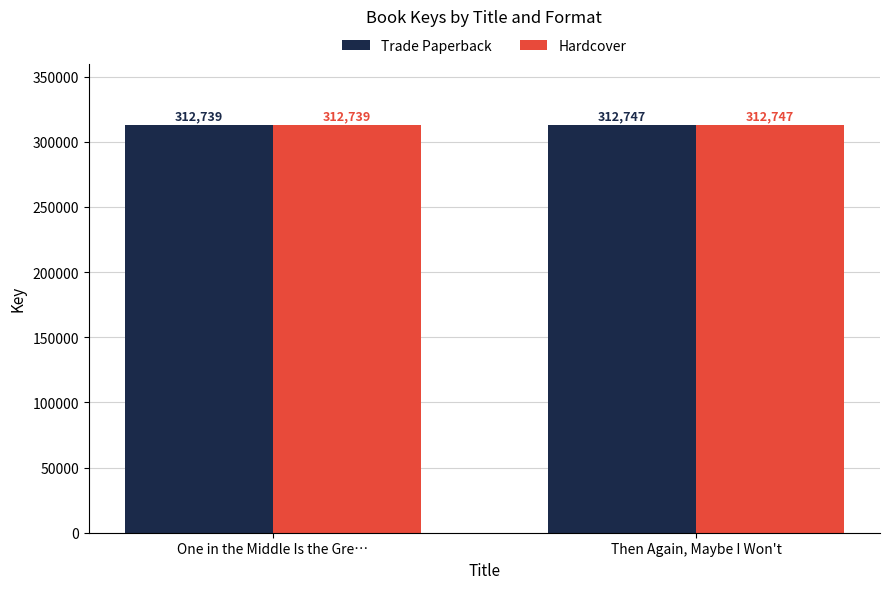

What position from the left is Then Again, Maybe I Won't?

2